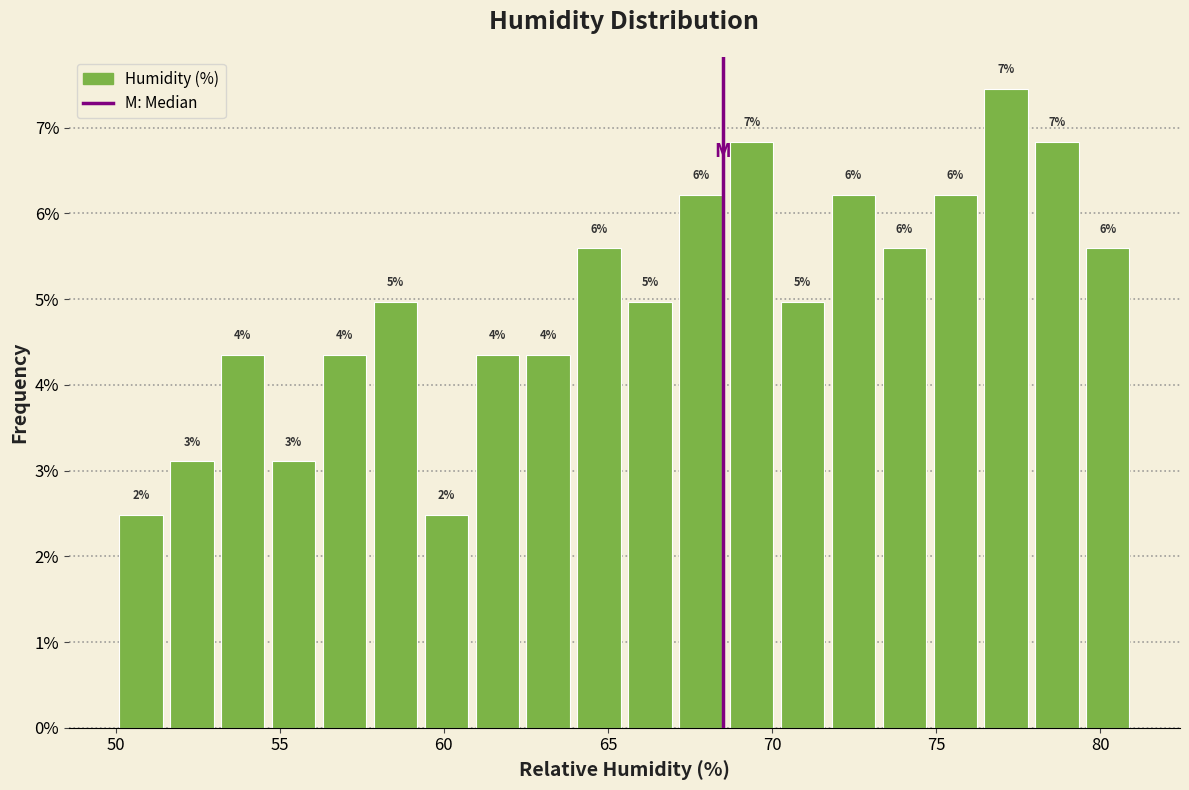

Around what value on the x-axis is the tallest bar? Give the approximate position of its centre, as read against the axis.

77.0